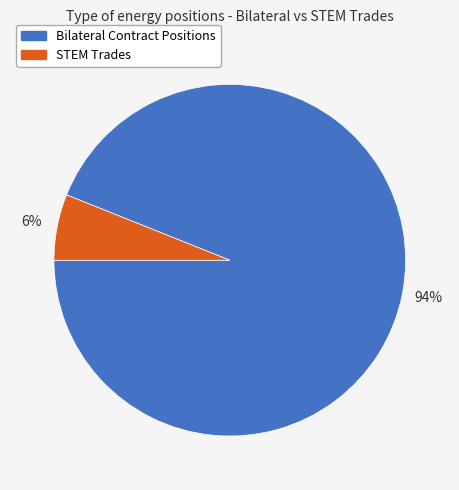

Does any single category account for the majority?

Yes